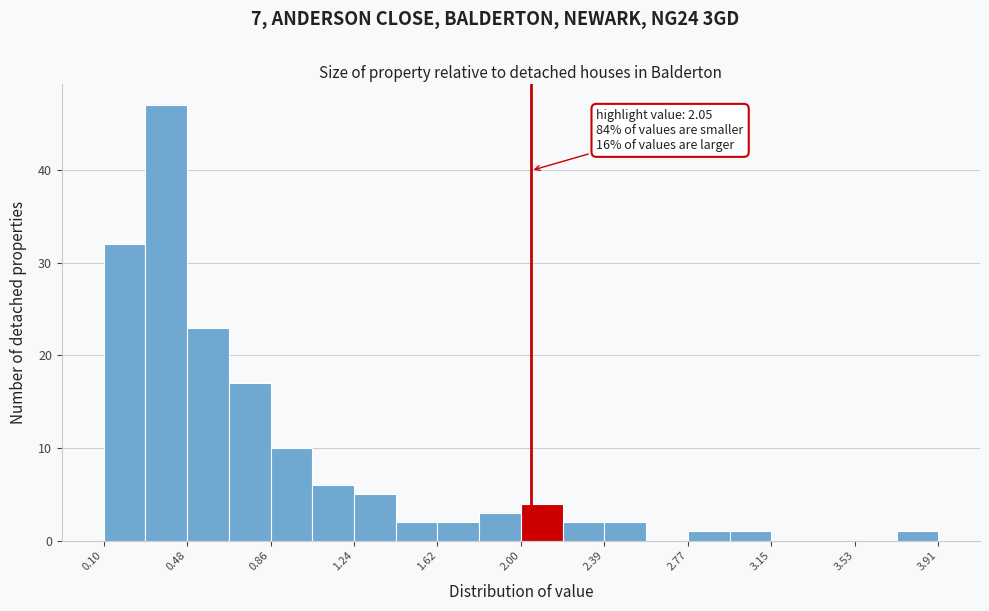

Around what value on the x-axis is the tallest bar? Give the approximate position of its centre, as read against the axis.

0.40